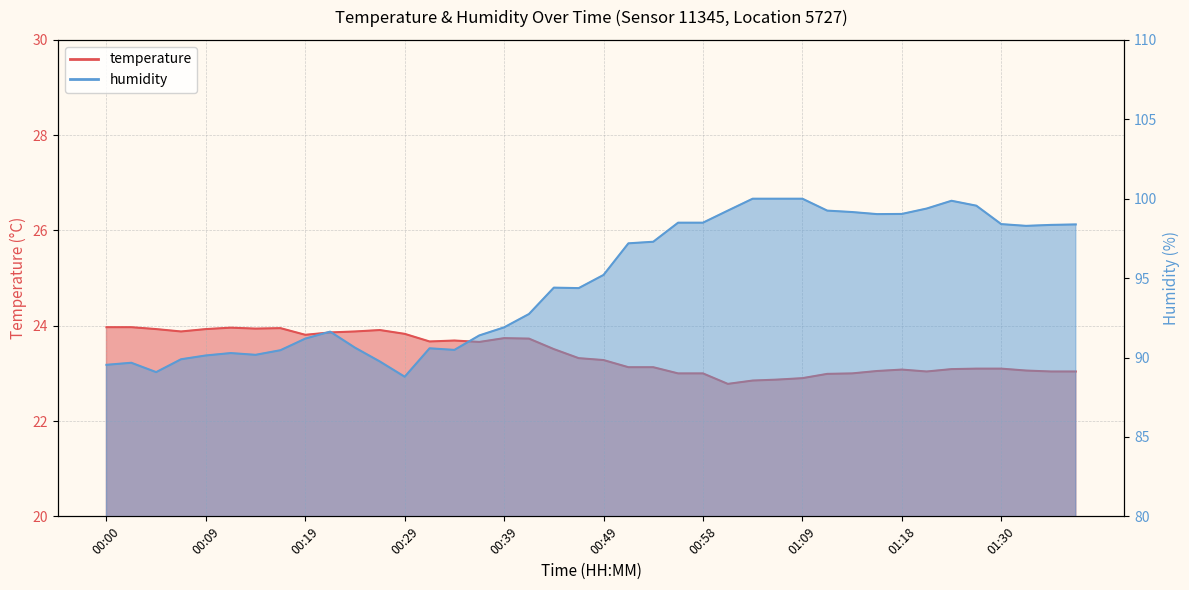

What is the minimum value for humidity?

88.8